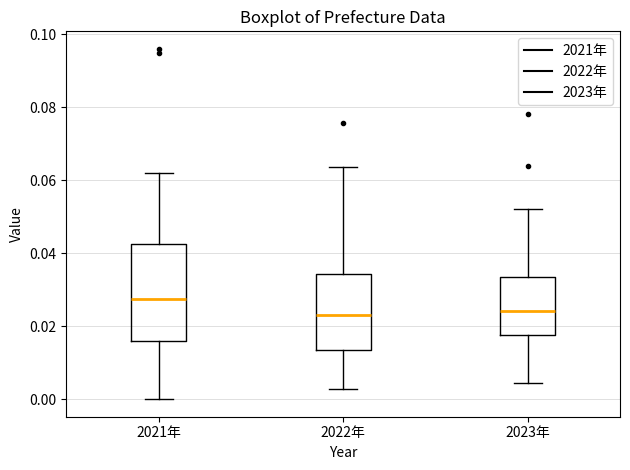

Reading left to right, transcribe this box plot: for each box, give where its median line is, the range the box spans, and where its two whiskers end, as read against the y-axis. The values are not printed on the chart, so give them approximately, as read against the axis.

2021年: median 0.028, box 0.016 to 0.042, whiskers 0.000 to 0.062
2022年: median 0.024, box 0.014 to 0.034, whiskers 0.002 to 0.064
2023年: median 0.024, box 0.018 to 0.034, whiskers 0.004 to 0.052